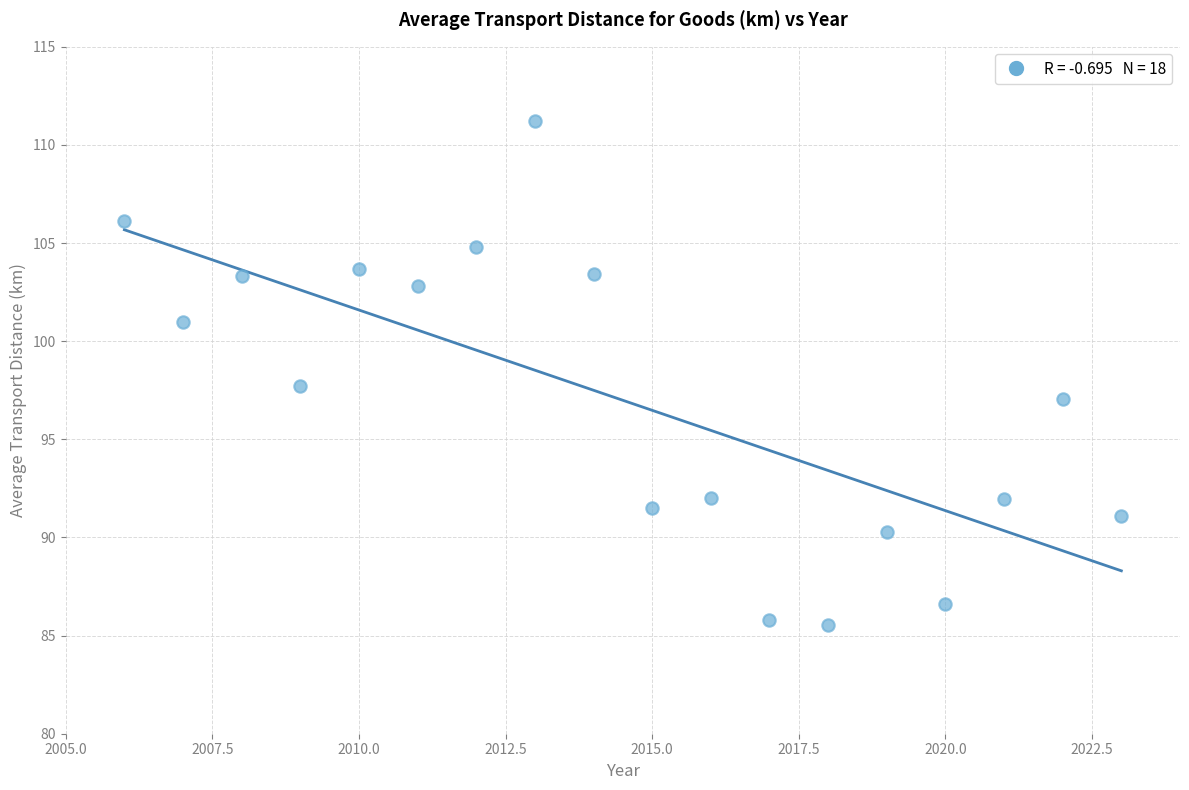

What is the range of Y values (max minus min)?

25.6